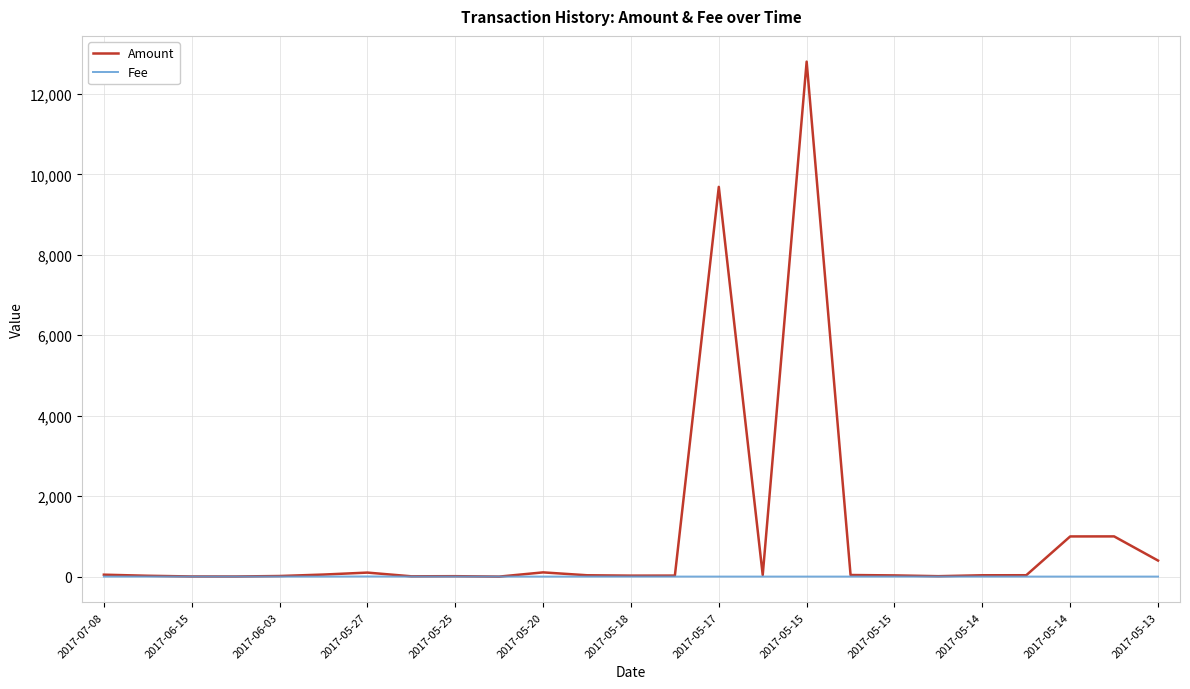

Which series has the largest range (max minus min)?

Amount